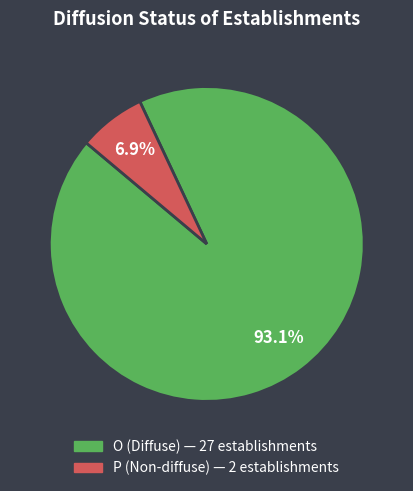

How many segments does this pie chart have?

2